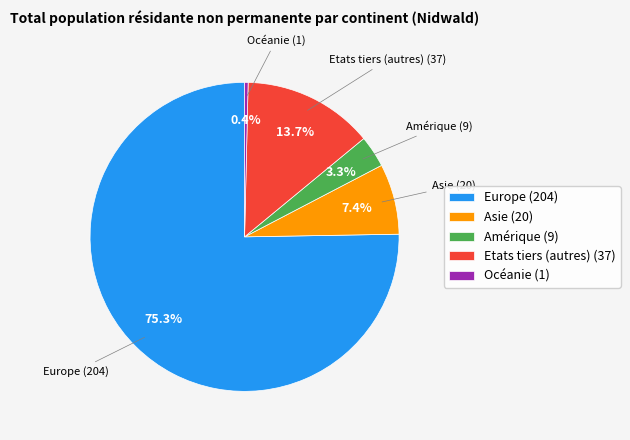

What is the majority slice?

Europe (204)